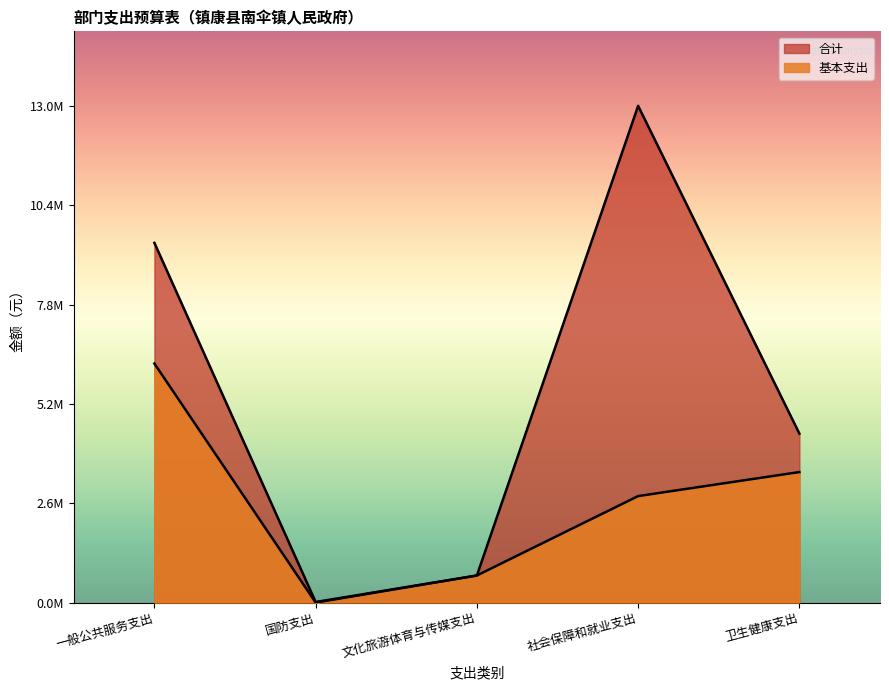

List the series in order of their overall mean, lowest first.

基本支出, 合计